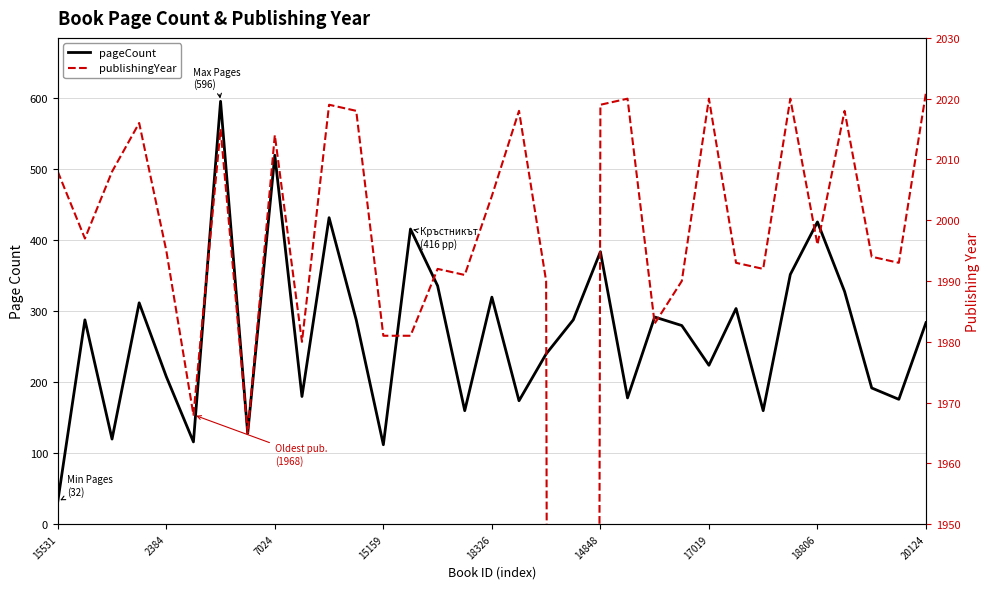

How many categories are shown in the chart?

33